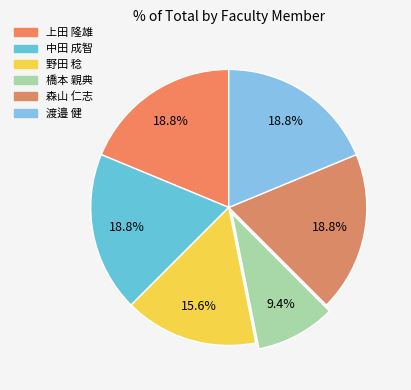

Does any single category account for the majority?

No